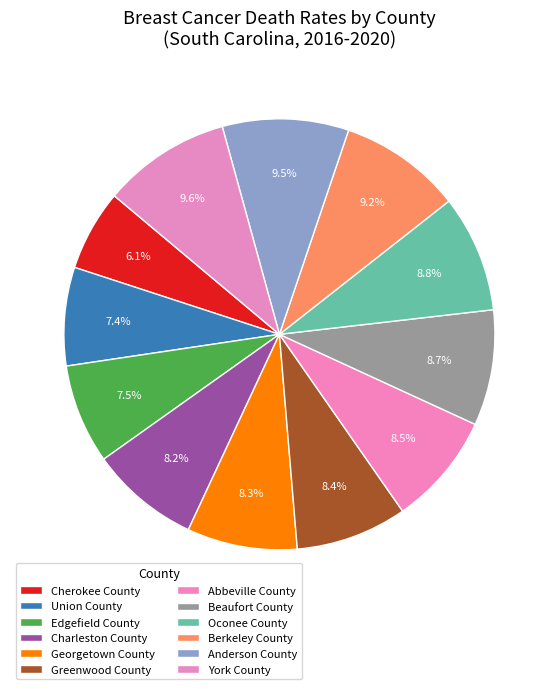

How many slices are in this pie chart?

12